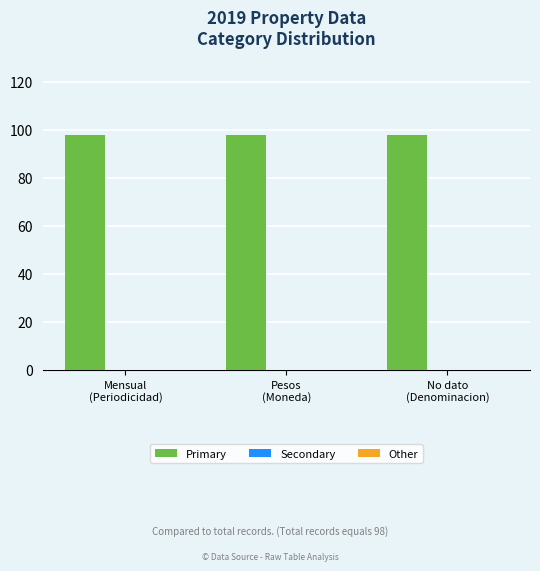

At which label does Primary reach its minimum?

Mensual
(Periodicidad)